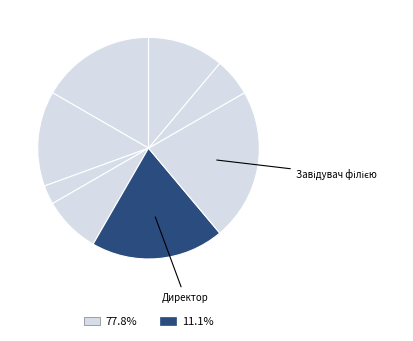

How many segments does this pie chart have?

8